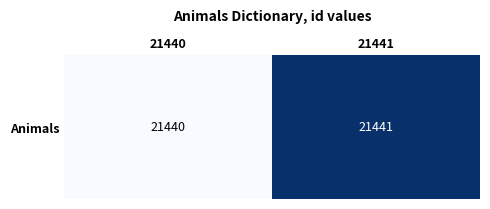

Where is the data nearest to the value 0?

21440